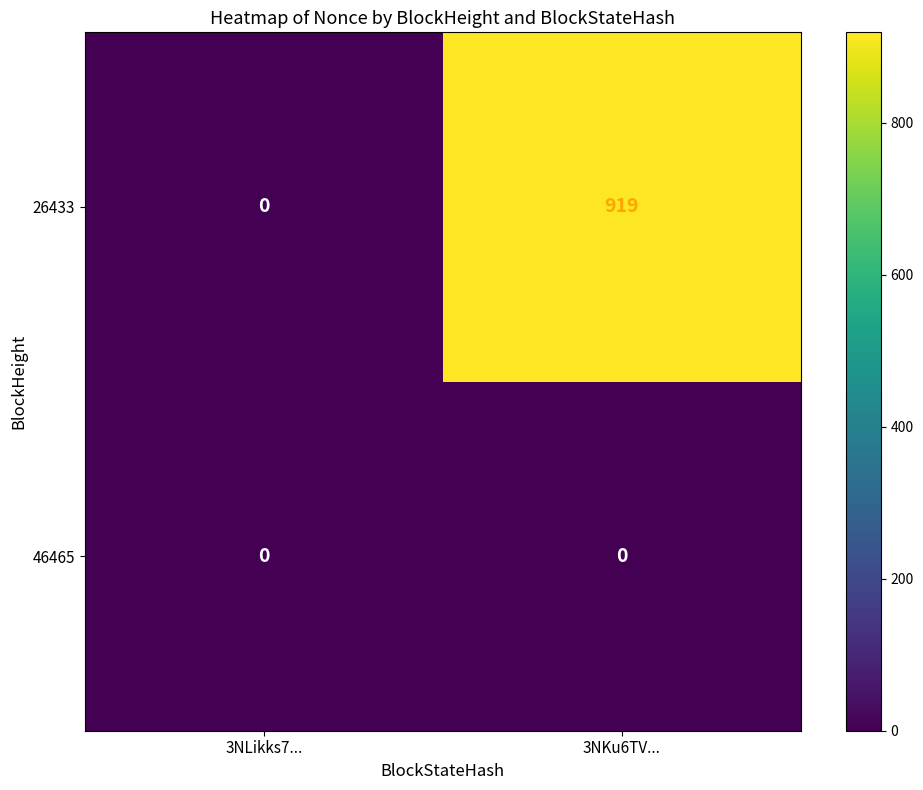

What is the sum of the 26433 values at 3NLikks7... and 3NKu6TV...?

919